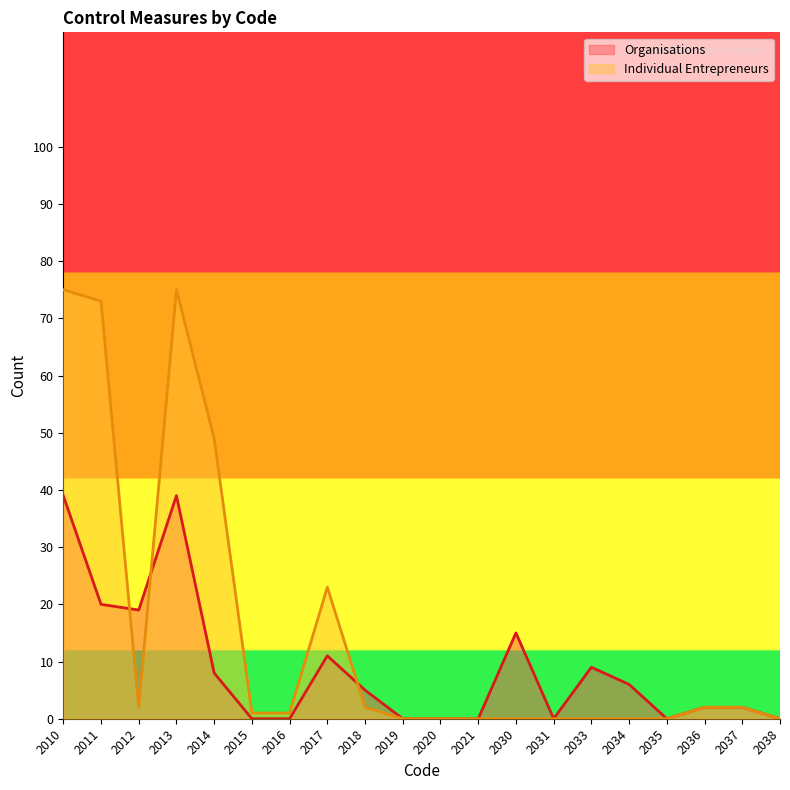

What is the value of the Individual Entrepreneurs point at the 7th from the left?

1